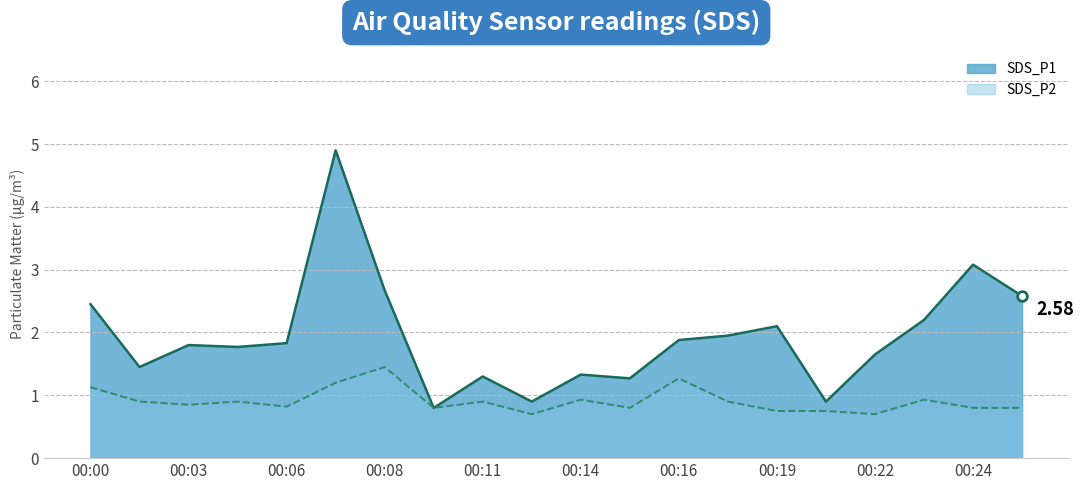

Which has a higher value, 00:08 or 00:00?

00:08